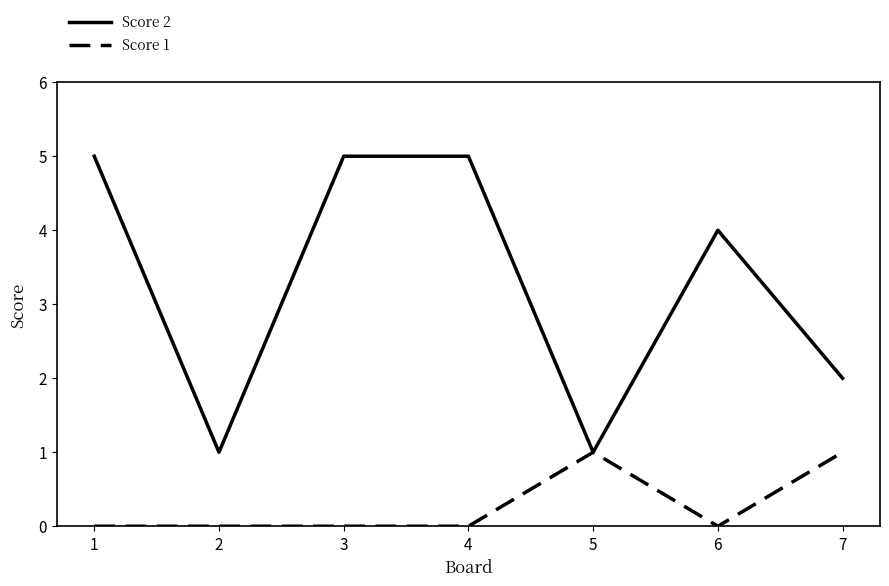

List the series in order of their peak value, highest first.

Score 2, Score 1